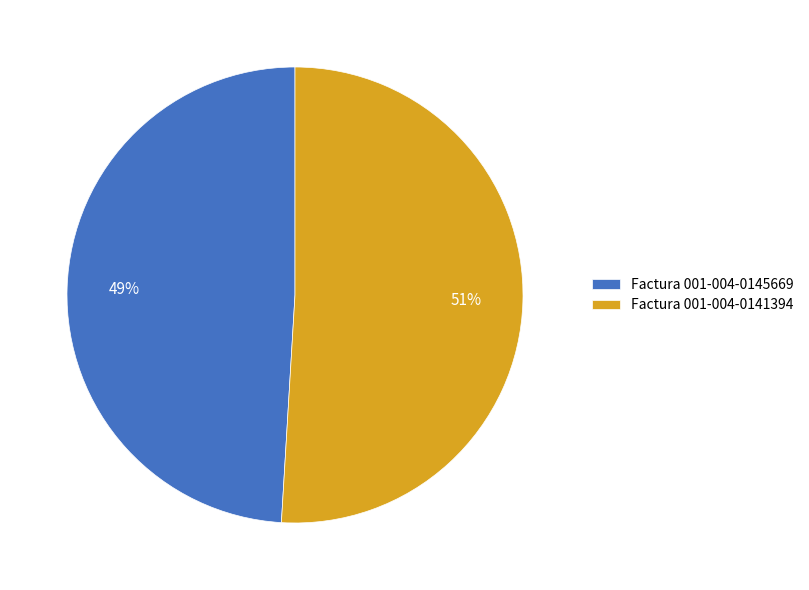

Do Factura 001-004-0145669 and Factura 001-004-0141394 together represent more than half of the pie?

Yes